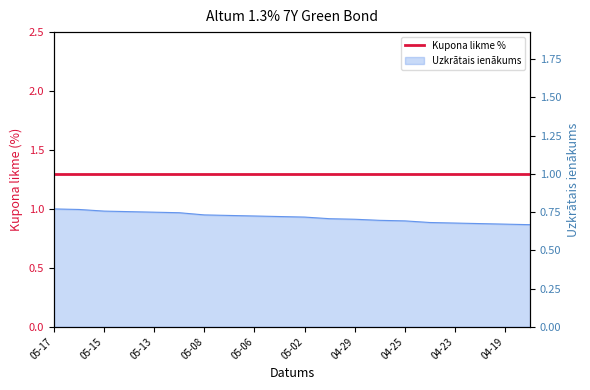

Where is the data nearest to the value 0?

2024-04-18